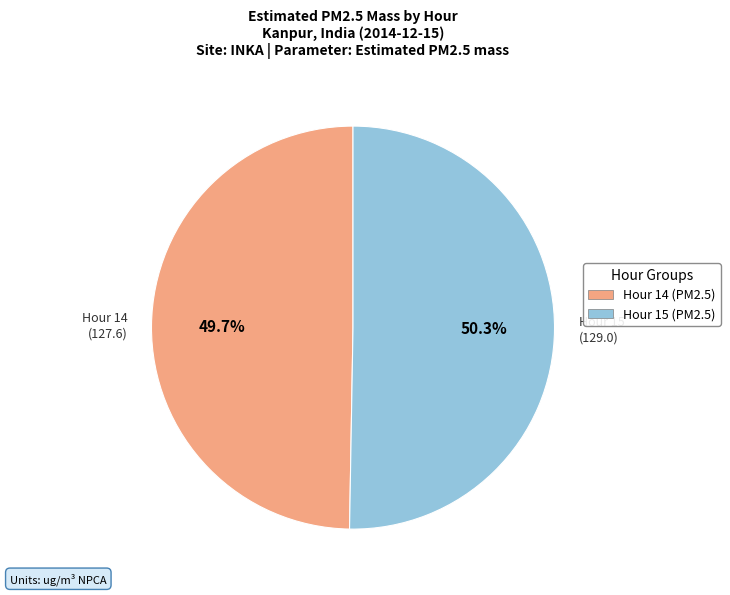

How many slices are in this pie chart?

2